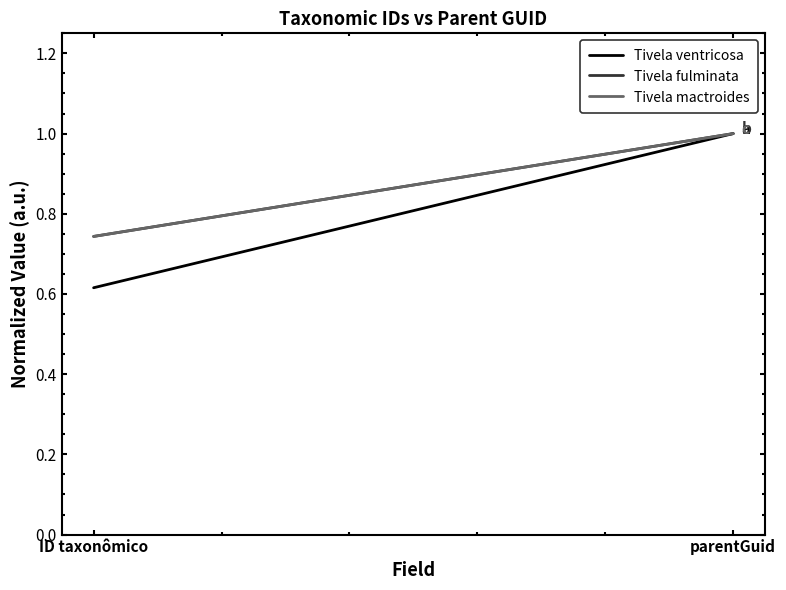

At which label does Tivela mactroides reach its minimum?

ID taxonômico